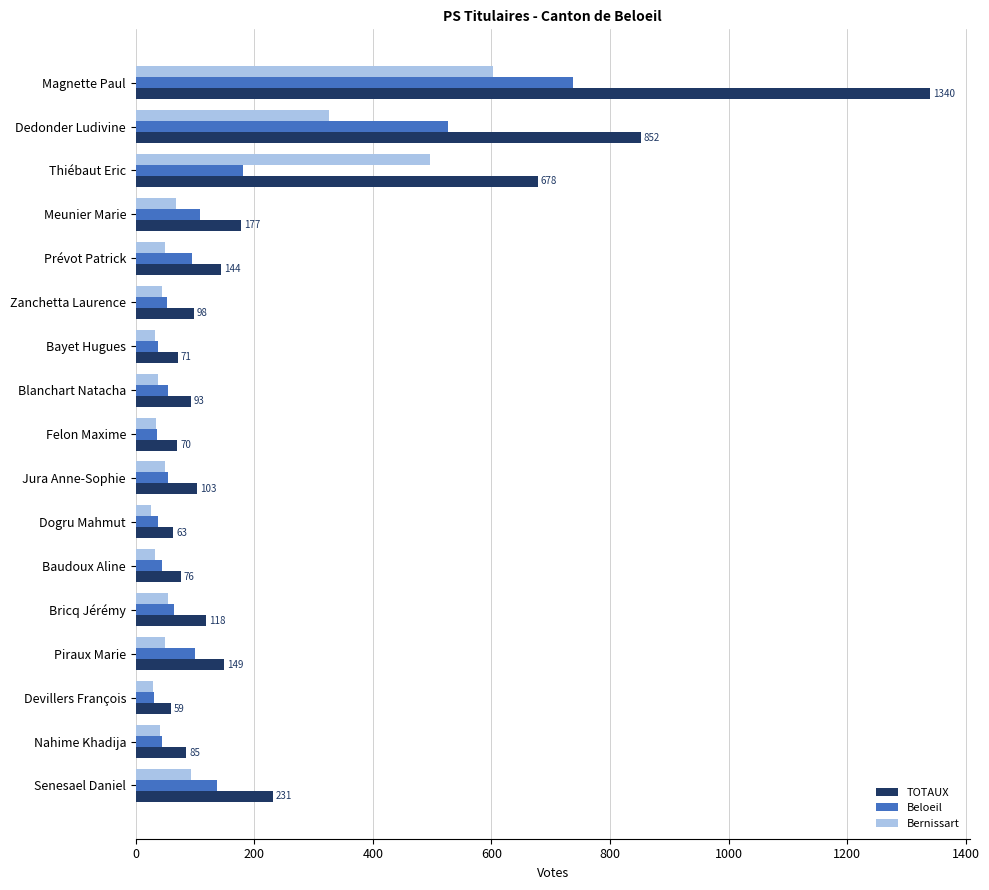

At which category is the sum across all series the highest?

Magnette Paul